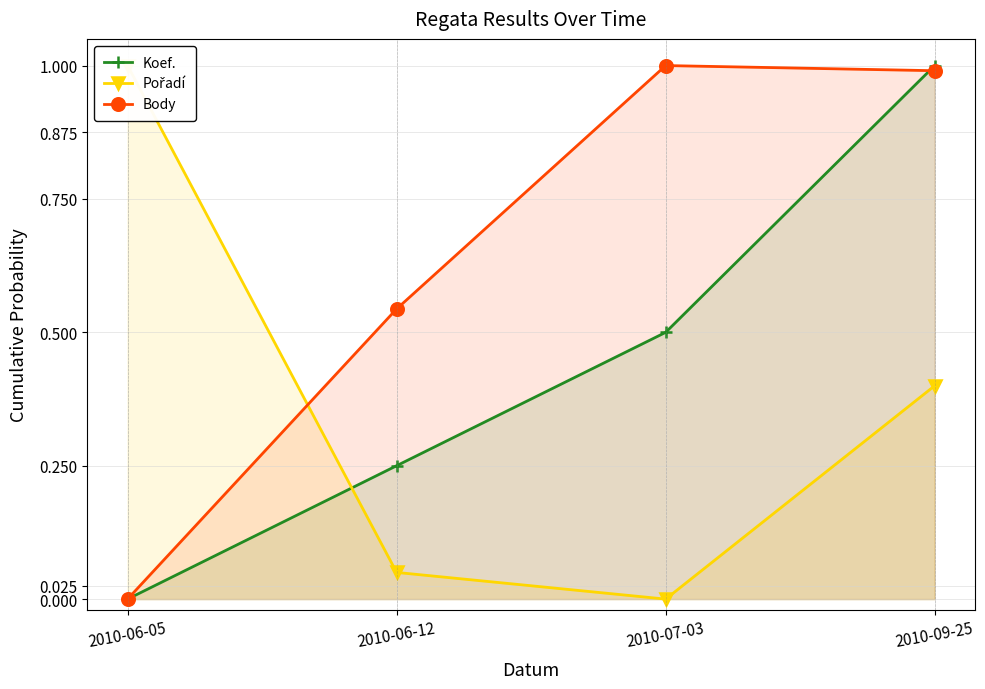

What is the total value across all series at 2010-06-05?

1.0